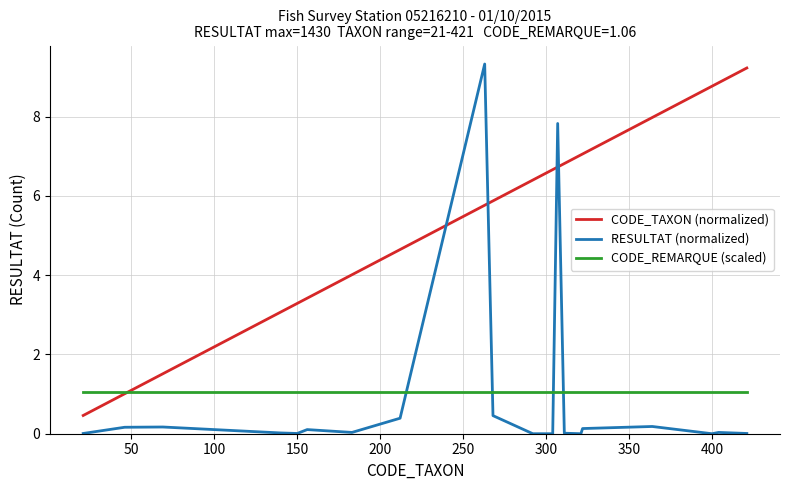

What is the highest value of the CODE_TAXON (normalized) series?

9.2